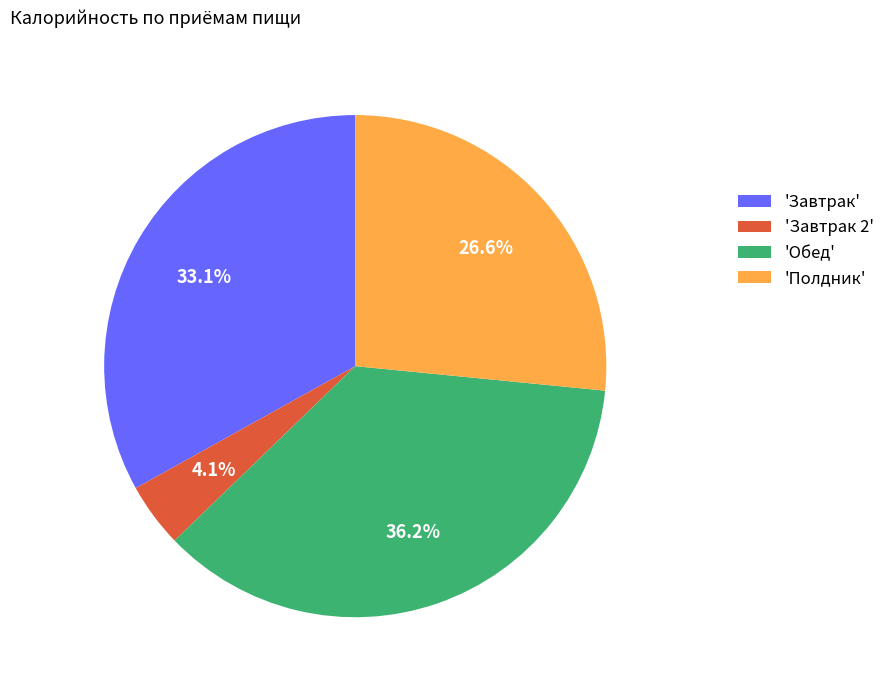

Is the sum of 'Полдник' and 'Завтрак 2' greater than half?

No